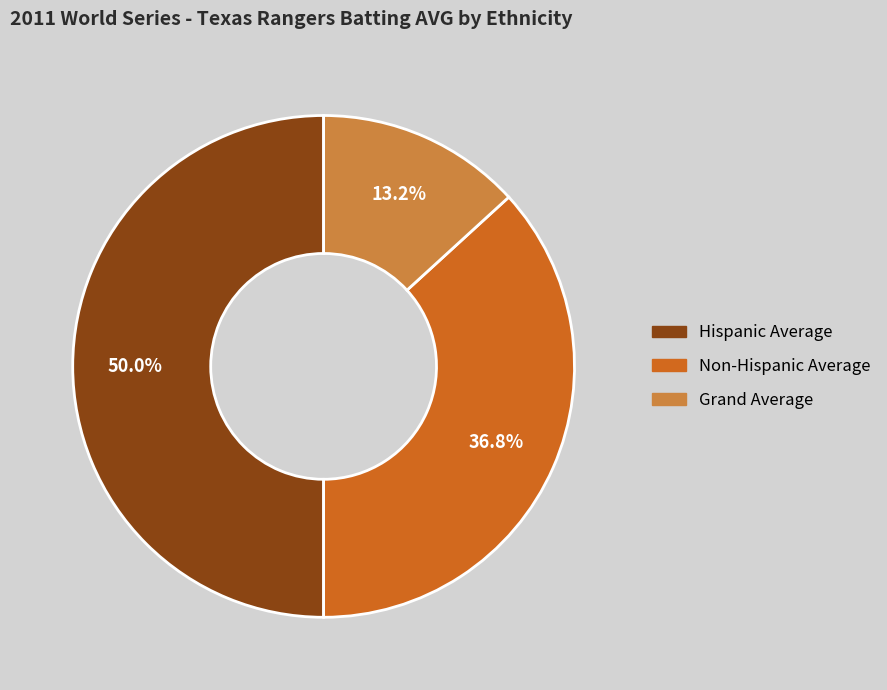

The Grand Average slice represents 13% of the pie. True or false?

True